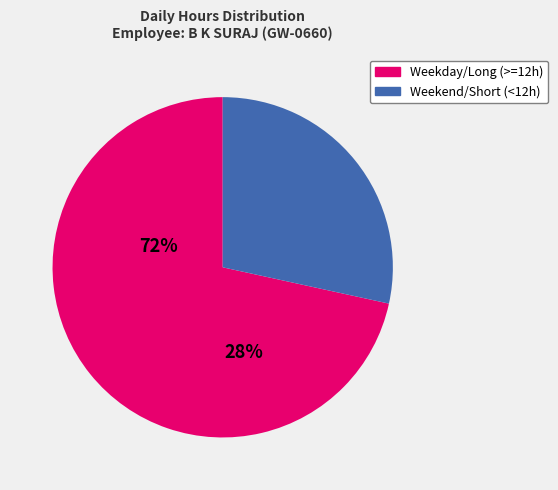

Is there a majority slice in this chart?

Yes